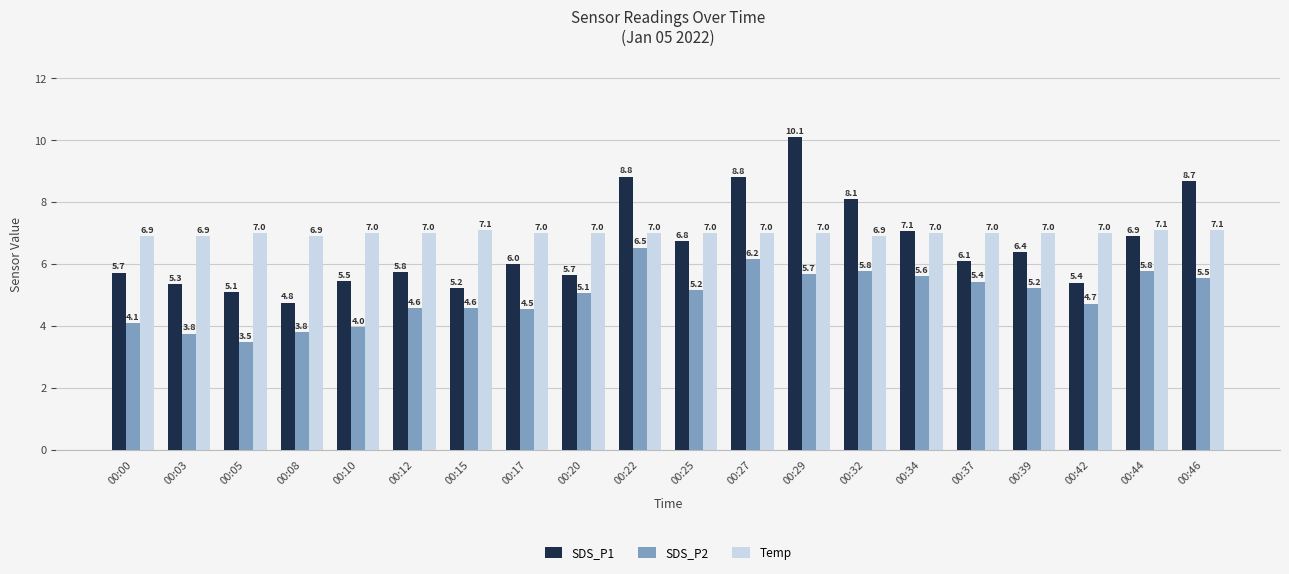

How many series are shown in this chart?

3